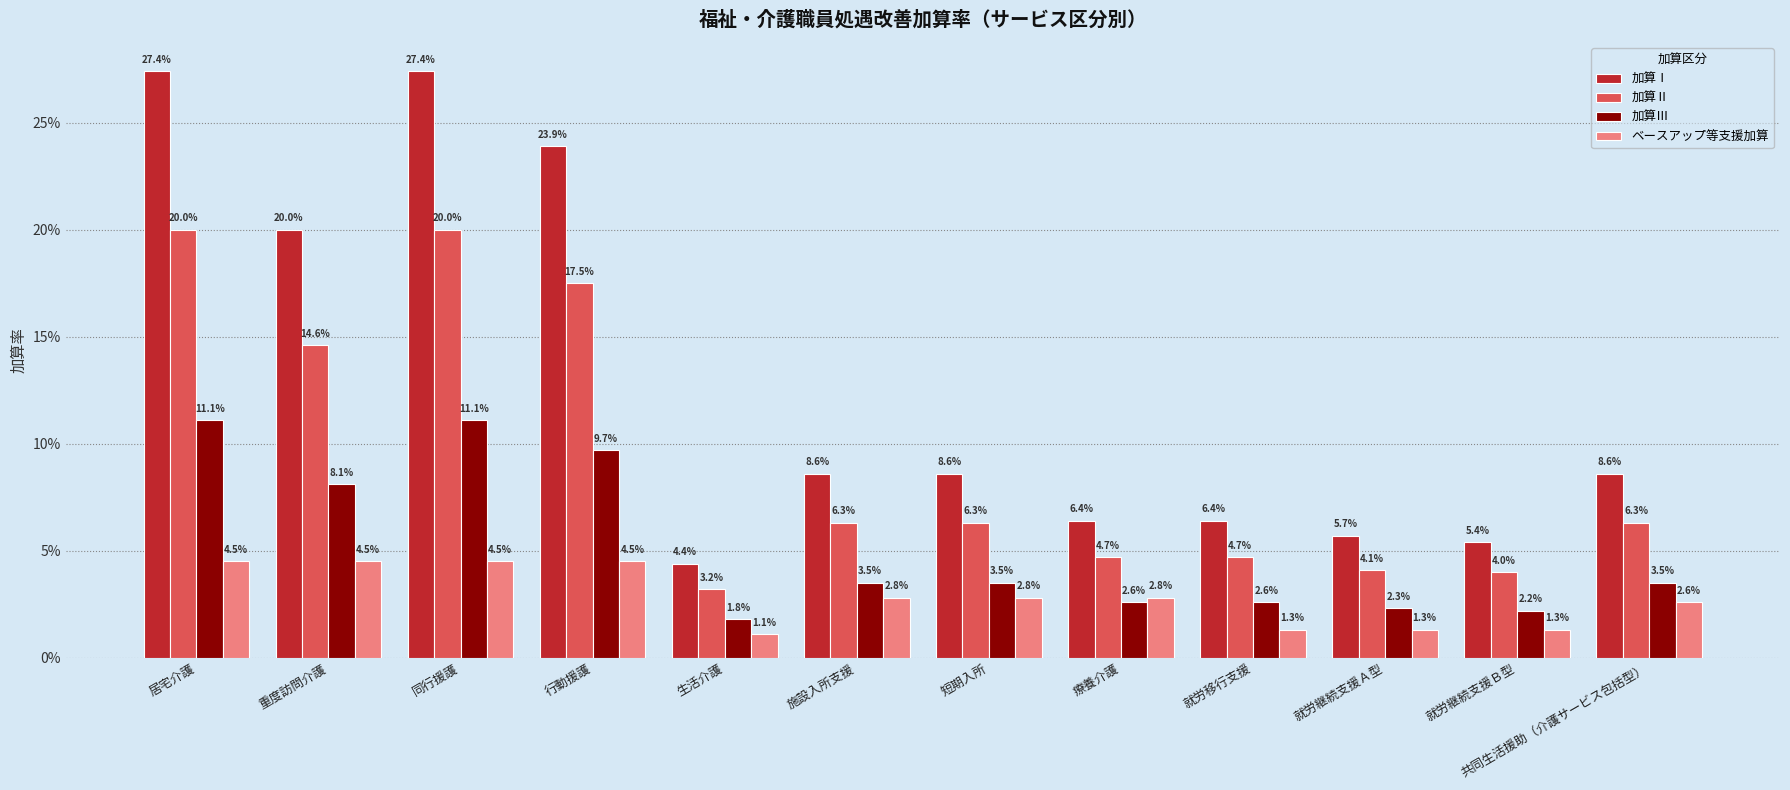

Which label corresponds to the largest value in the chart?

居宅介護